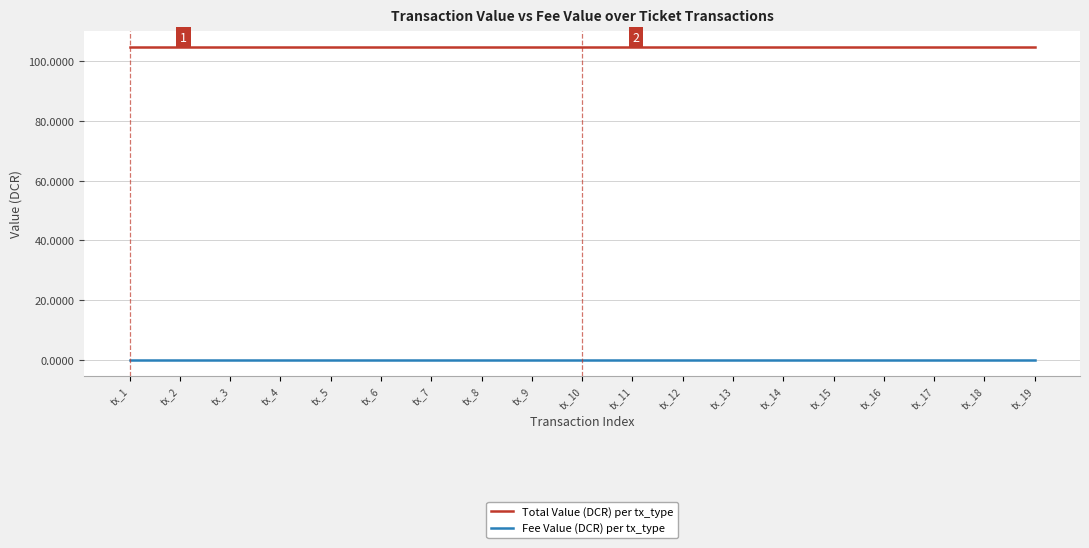

At tx_7, list the series in order from smallest to largest.

Fee Value (DCR) per tx_type, Total Value (DCR) per tx_type